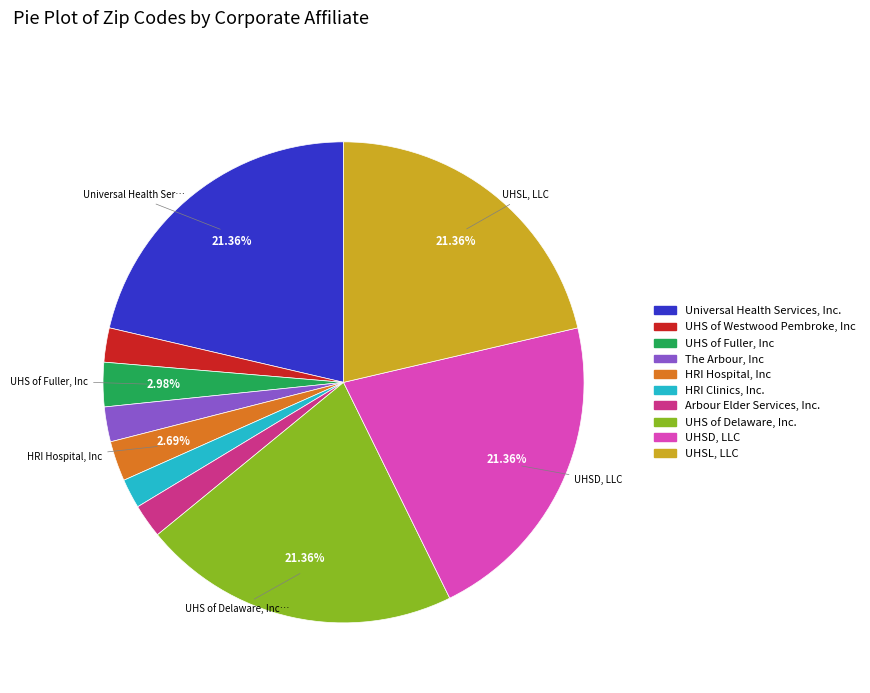

To the nearest percent, what portion does UHS of Westwood Pembroke, Inc represent?

2%